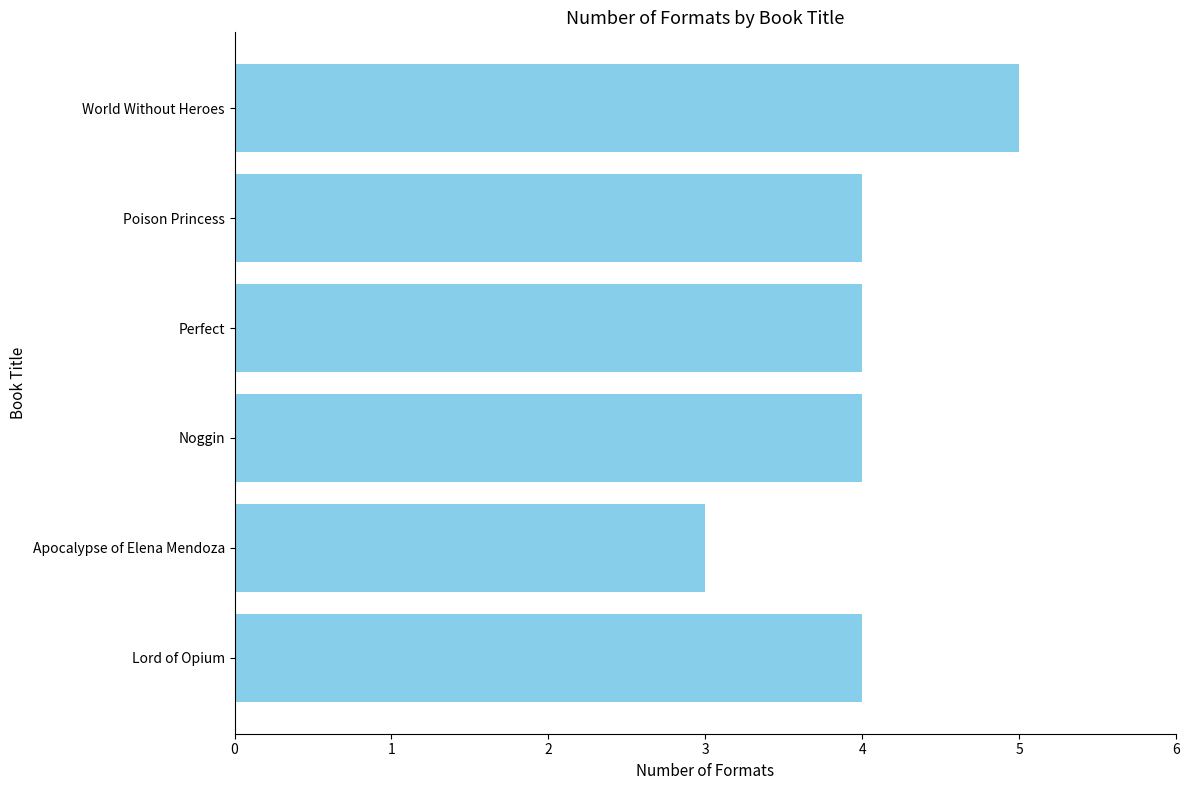

What value does the data have at Noggin?

4